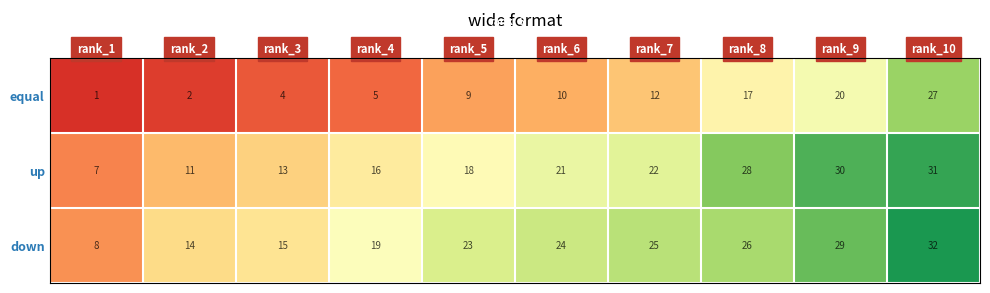

Which category has the lowest value in the up series?

rank_1